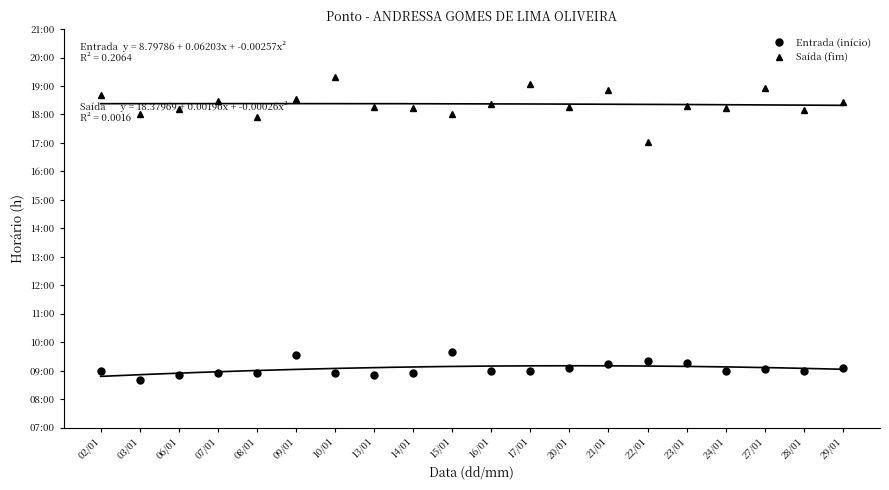

What is the difference between the highest and lowest values at 16/01?

9.4